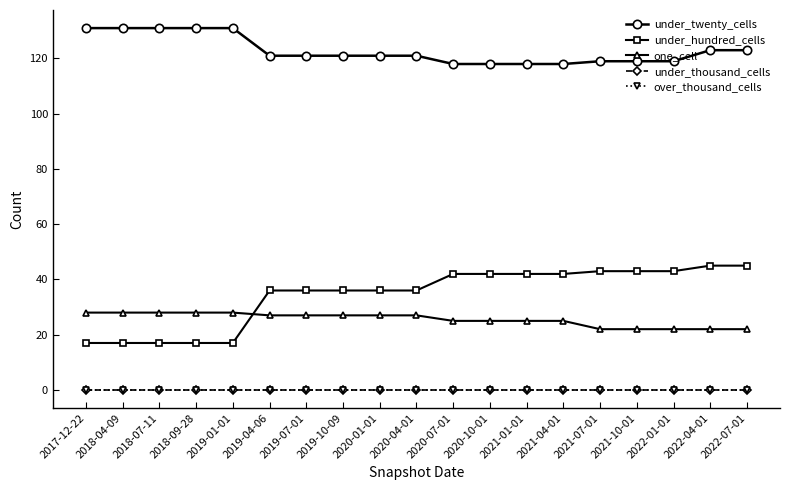

Is this an area chart (filled region under the line)?

No